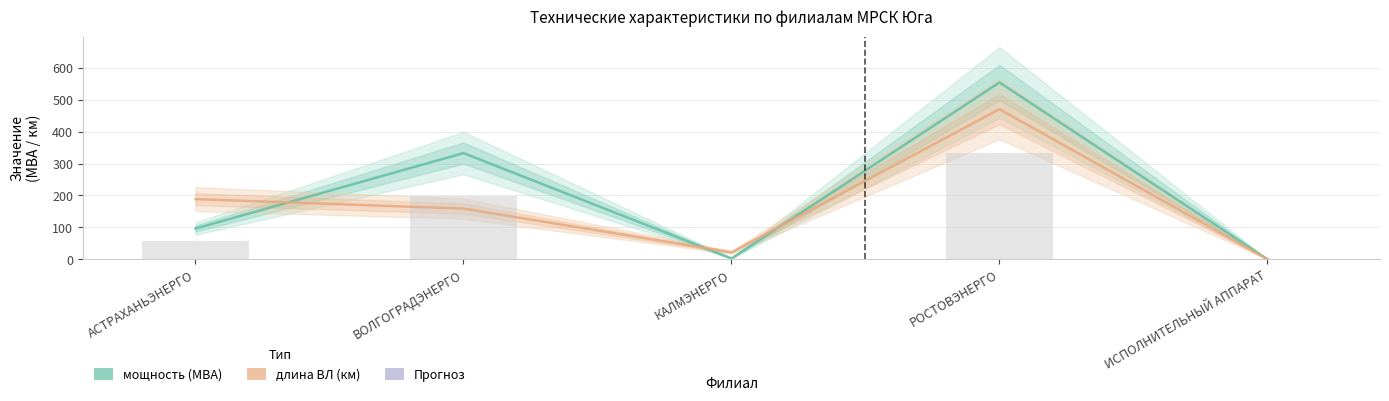

Between ВОЛГОГРАДЭНЕРГО and ИСПОЛНИТЕЛЬНЫЙ АППАРАТ, which series saw the biggest shift?

мощность (МВА)